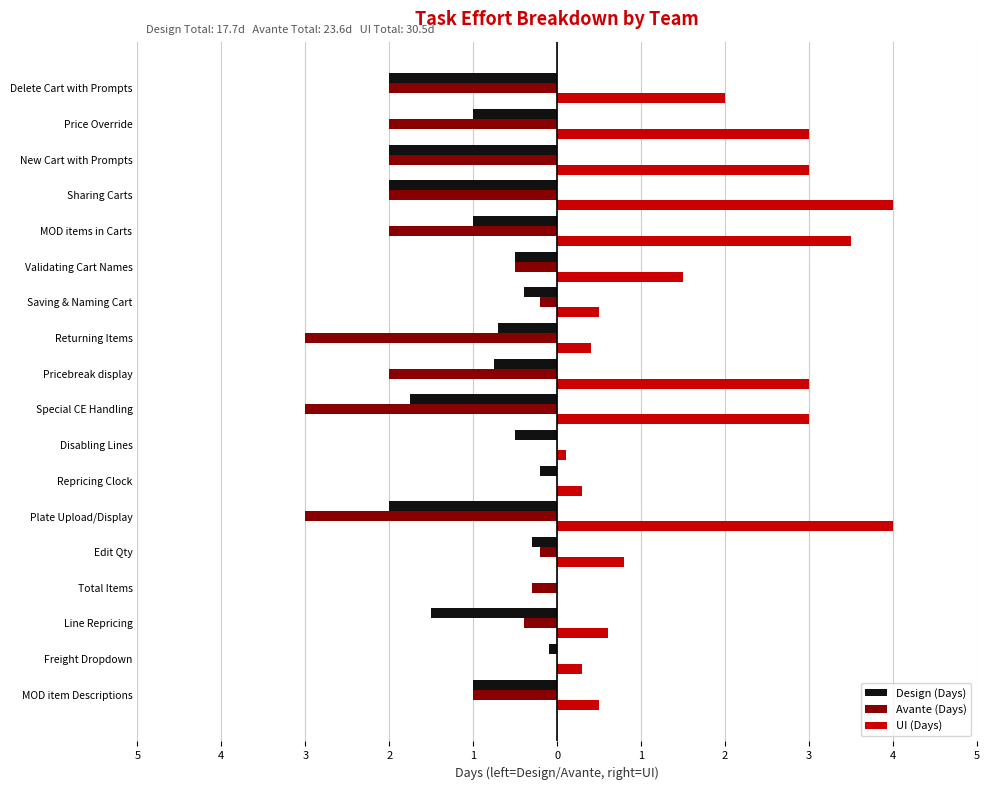

What are all the series names shown in the legend?

Design (Days), Avante (Days), UI (Days)